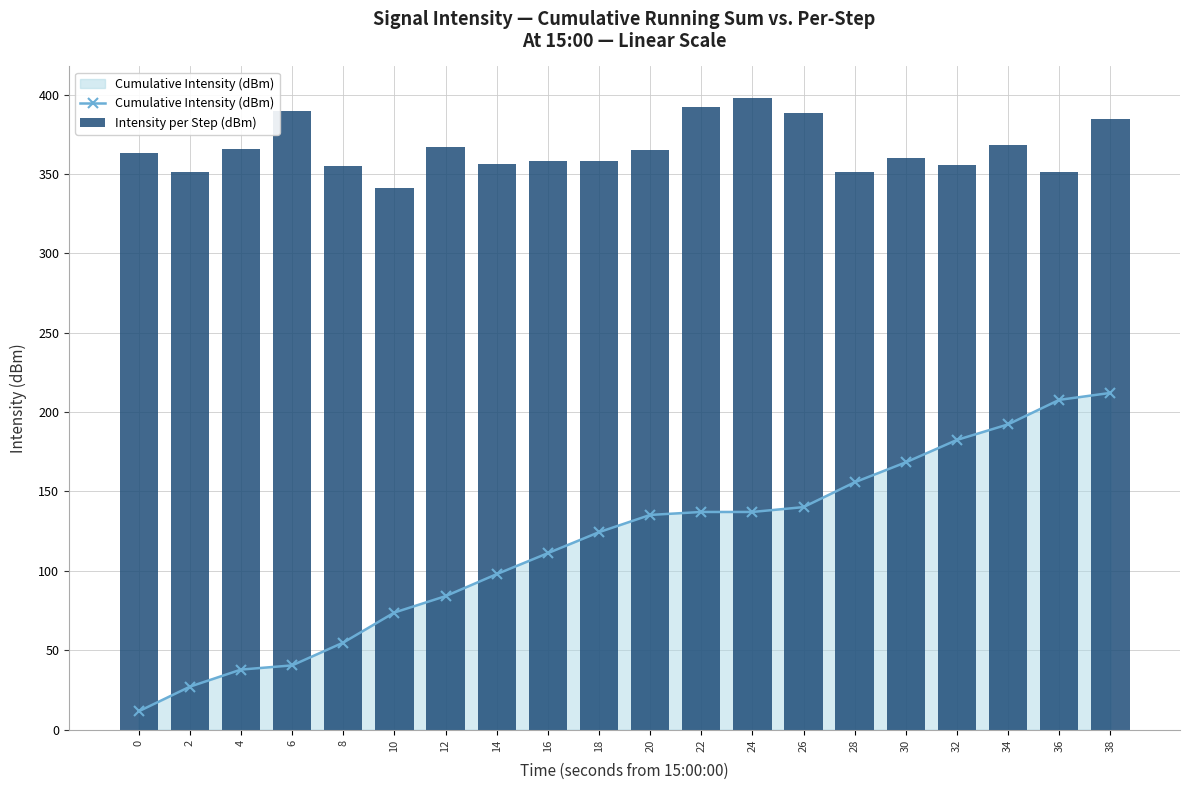

What is the total value across all series at 18?

482.5